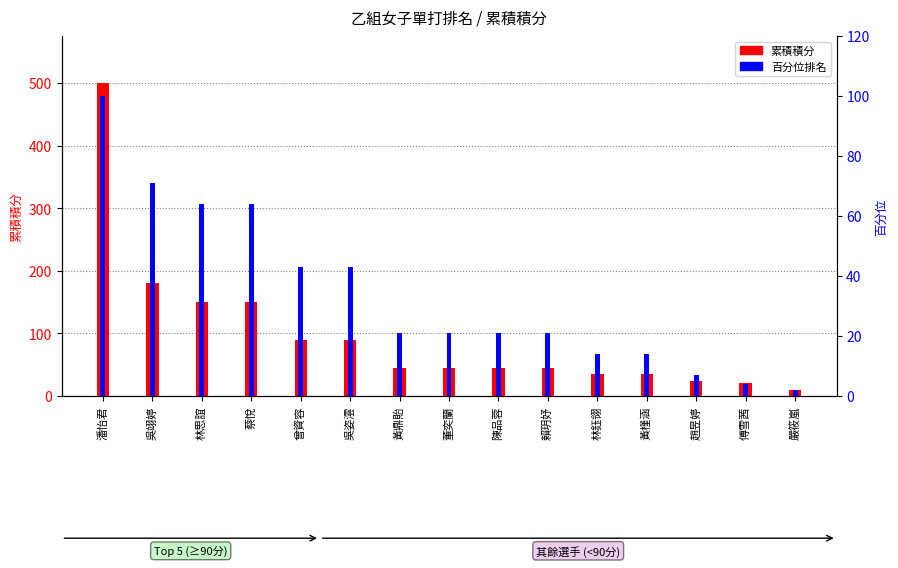

Rank the categories by 累積積分 value from lowest to highest.

嚴筱嵐, 傅雪茜, 趙昱婷, 林鈺翎, 黃槿涵, 黃鼎貽, 董奕蘭, 陳品蓉, 賴玥妤, 曾資容, 吳姿澐, 林思誼, 蔡悅, 吳翊婷, 潘怡君